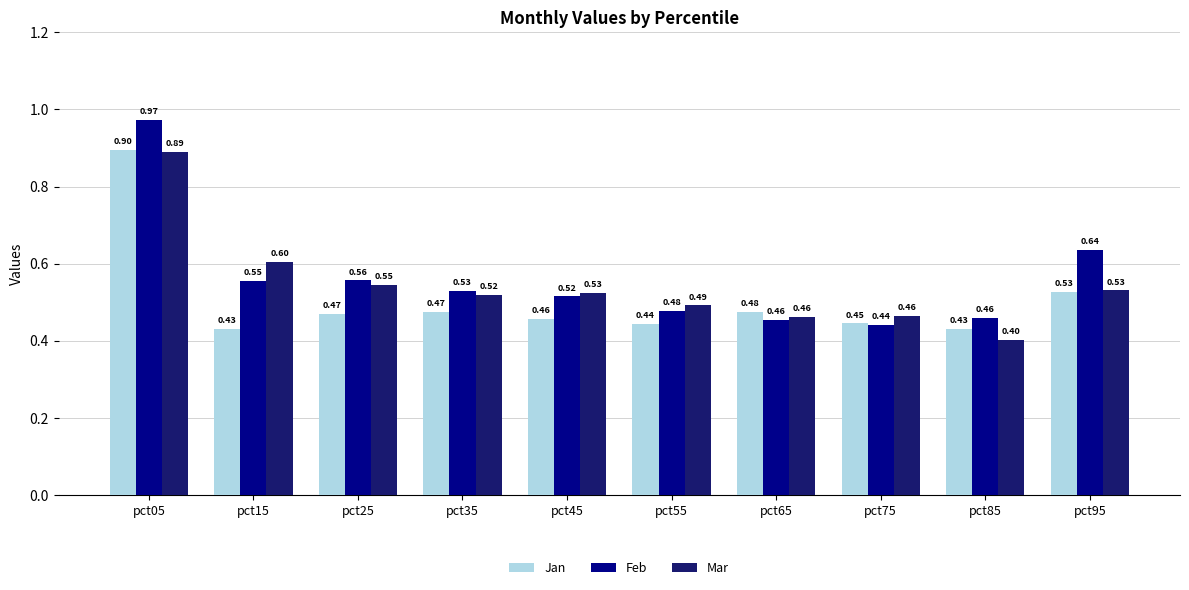

Which category has the lowest value in the Feb series?

pct75